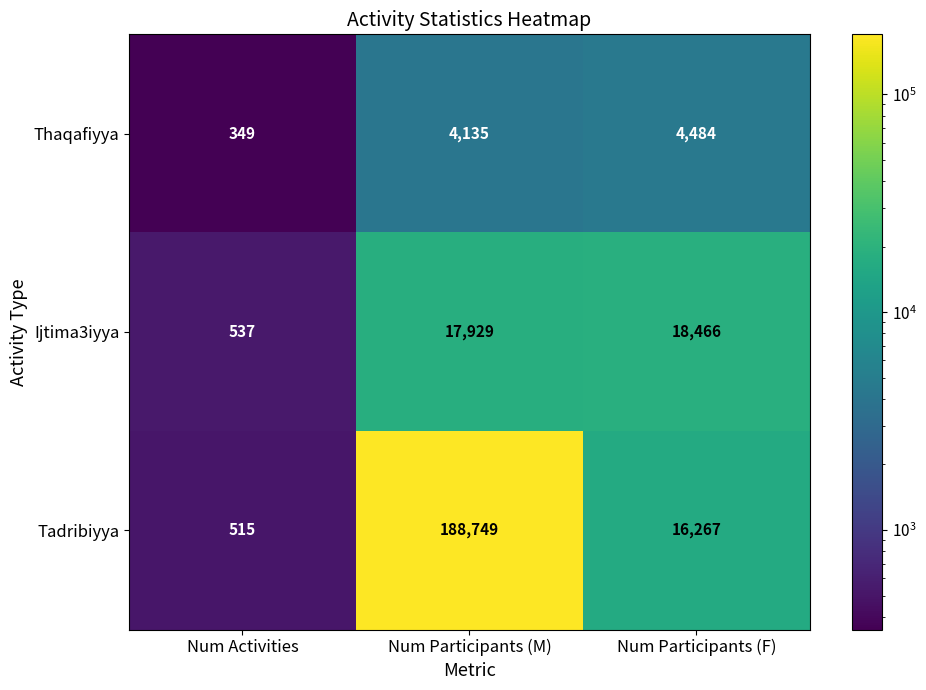

Reading right to left, extract all data points from this chart.

Thaqafiyya: 4484	4135	349
Ijtima3iyya: 18466	17929	537
Tadribiyya: 16267	188749	515